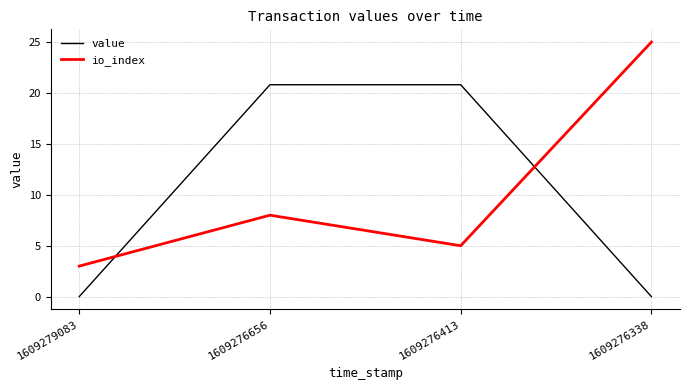

How many series are shown in this chart?

2